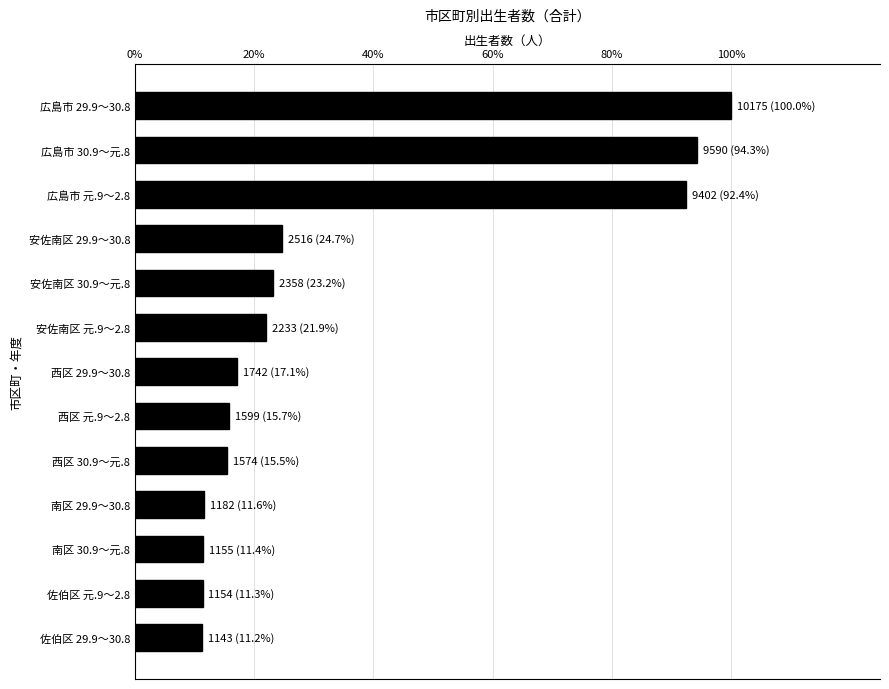

Are the bars horizontal?

Yes